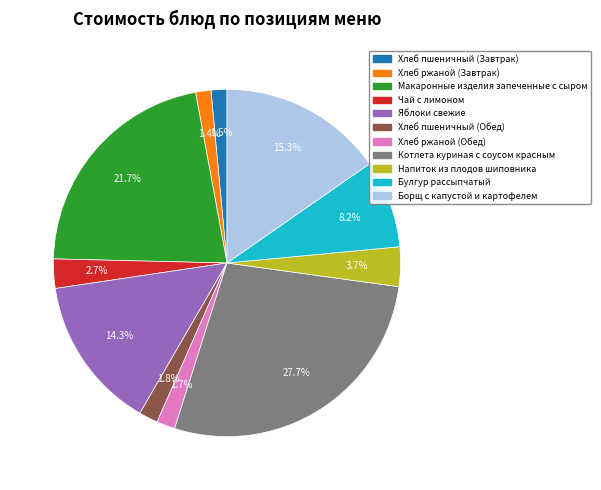

Which slice is the largest?

Котлета куриная с соусом красным